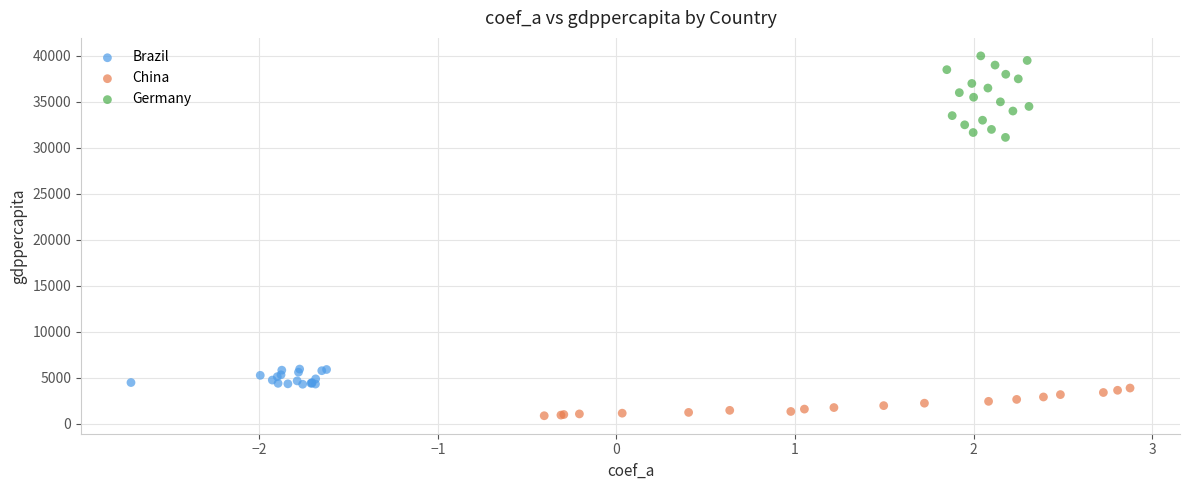

Which series has the largest Y range (max minus min)?

Germany